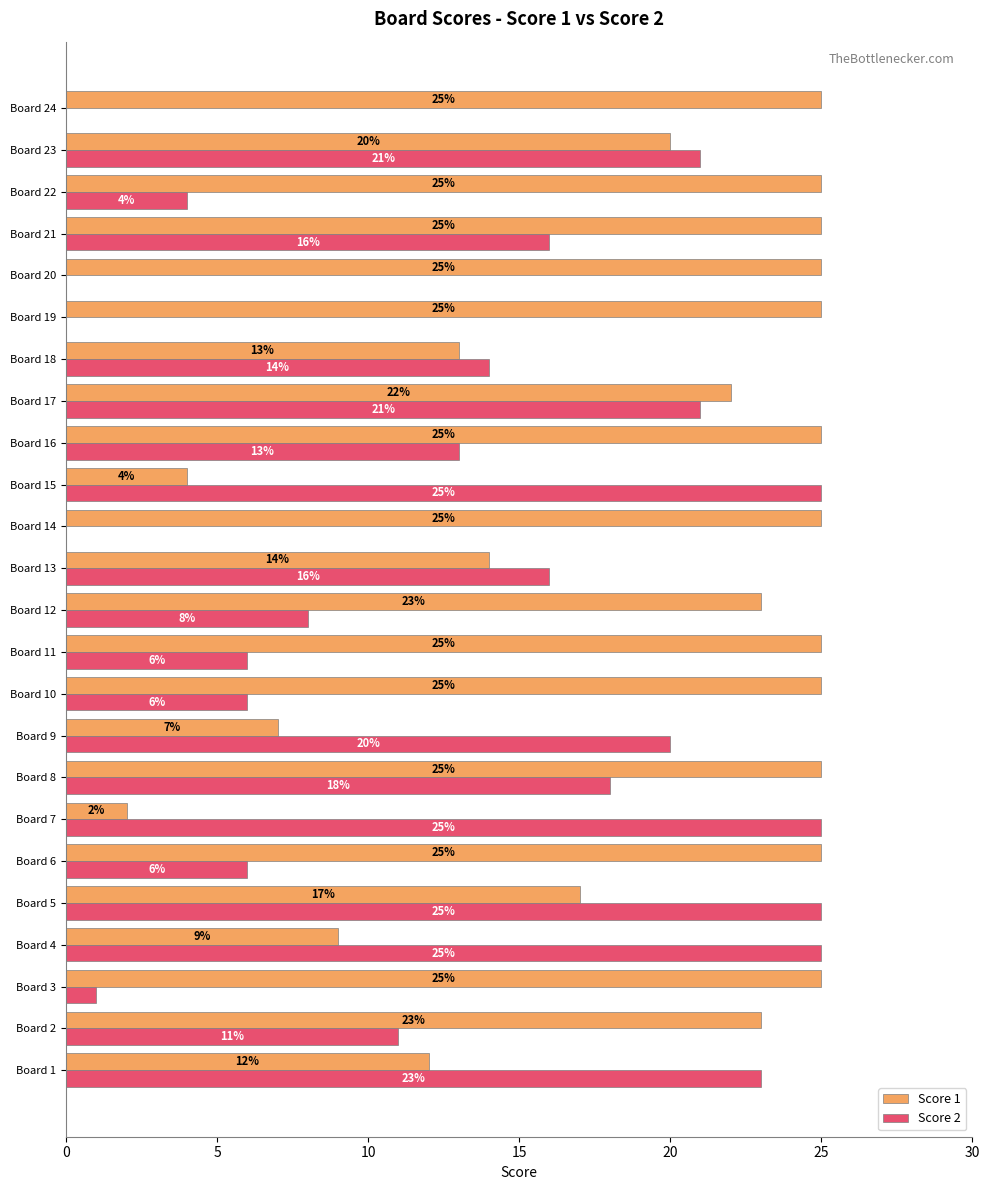

Which series has the largest total across all categories?

Score 1